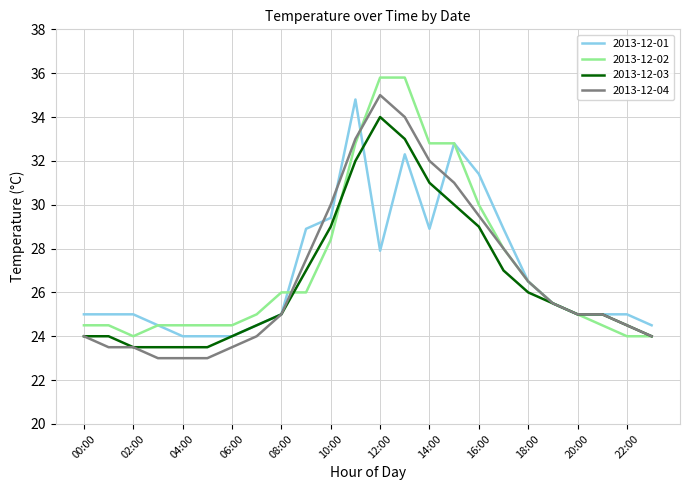

What is the smallest value displayed?

23.0